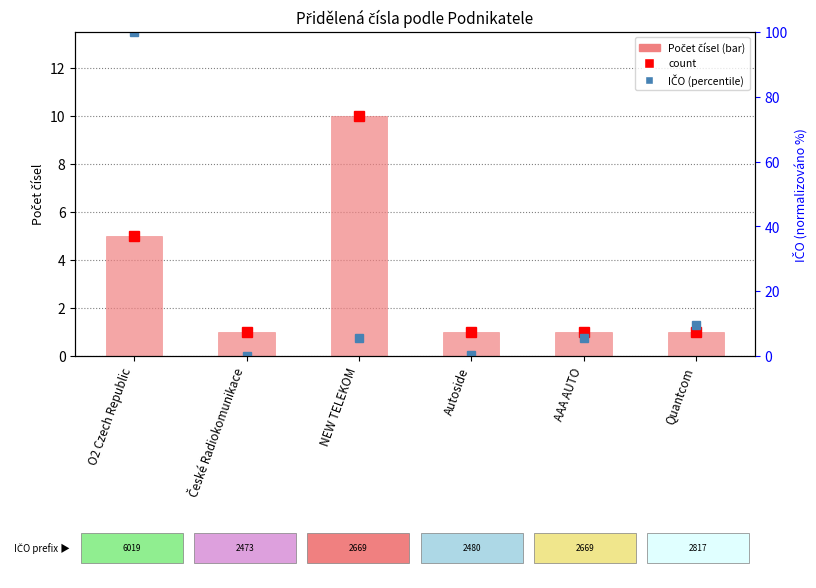

What position from the right is České Radiokomunikace?

5